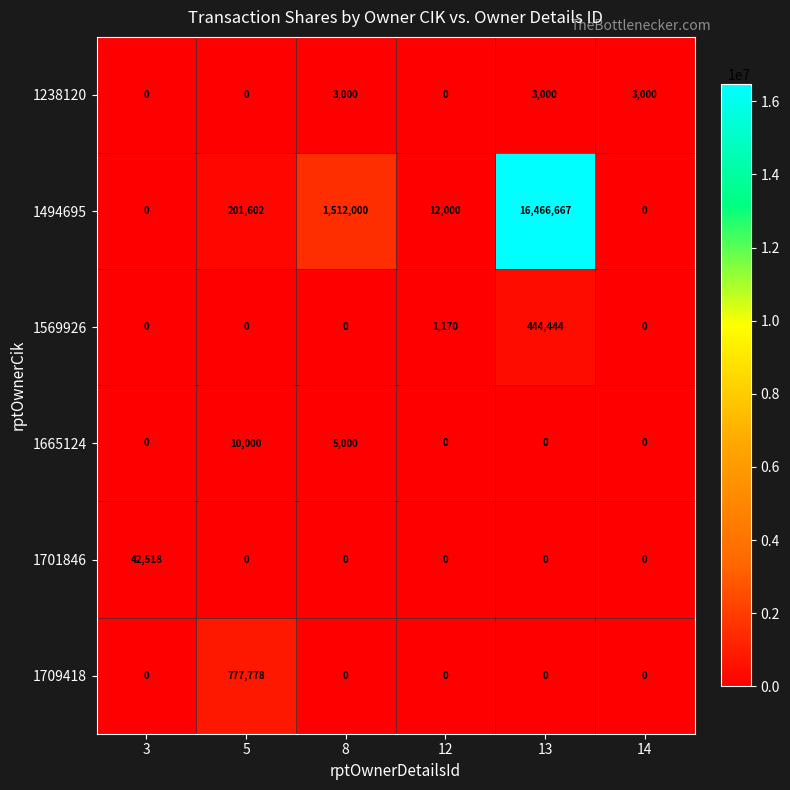

What is the difference between the 1701846 values at 3 and 13?

42518